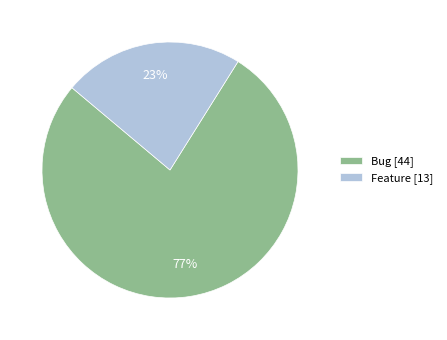

The Bug slice represents 77% of the pie. True or false?

True